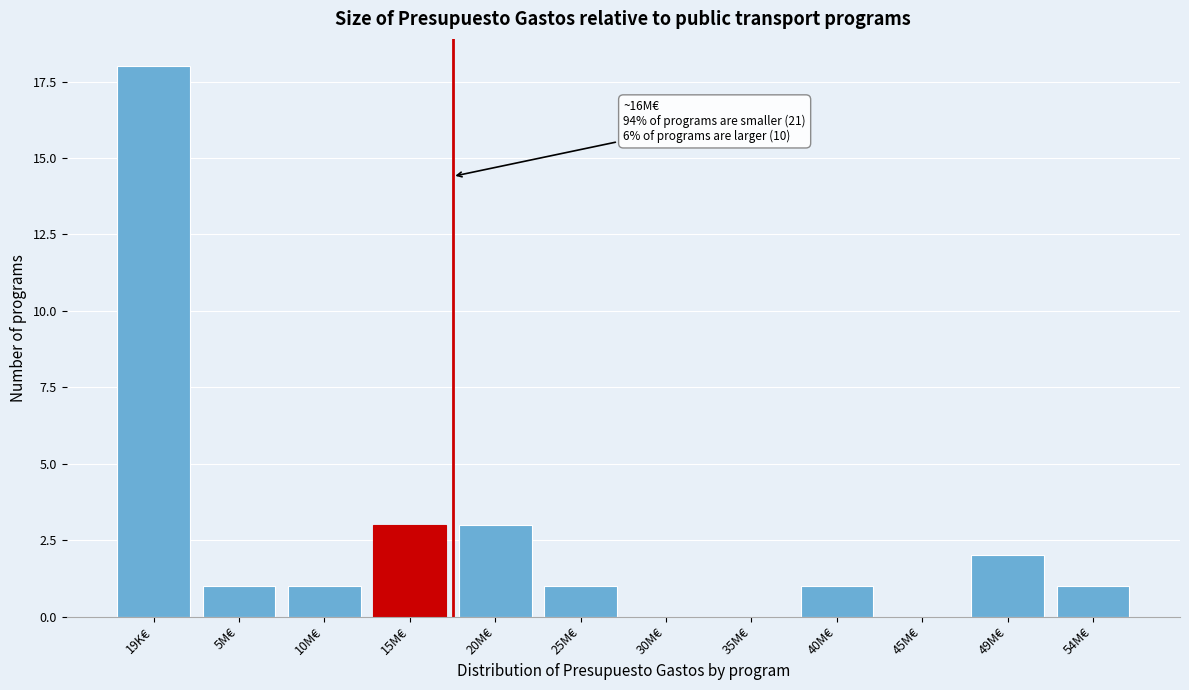

Reading right to left, transcribe all the data shown in this chart.

54M€=1	49M€=2	45M€=0	40M€=1	35M€=0	30M€=0	25M€=1	20M€=3	15M€=3	10M€=1	5M€=1	19K€=18